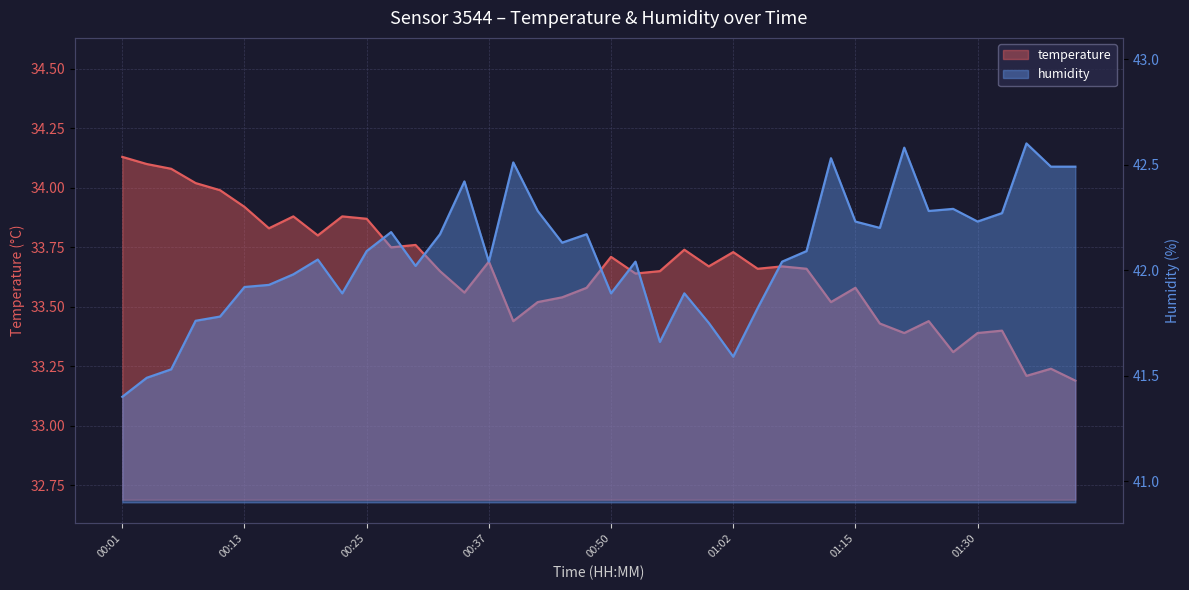

What is the approximate value of temperature at 00:55?

33.6